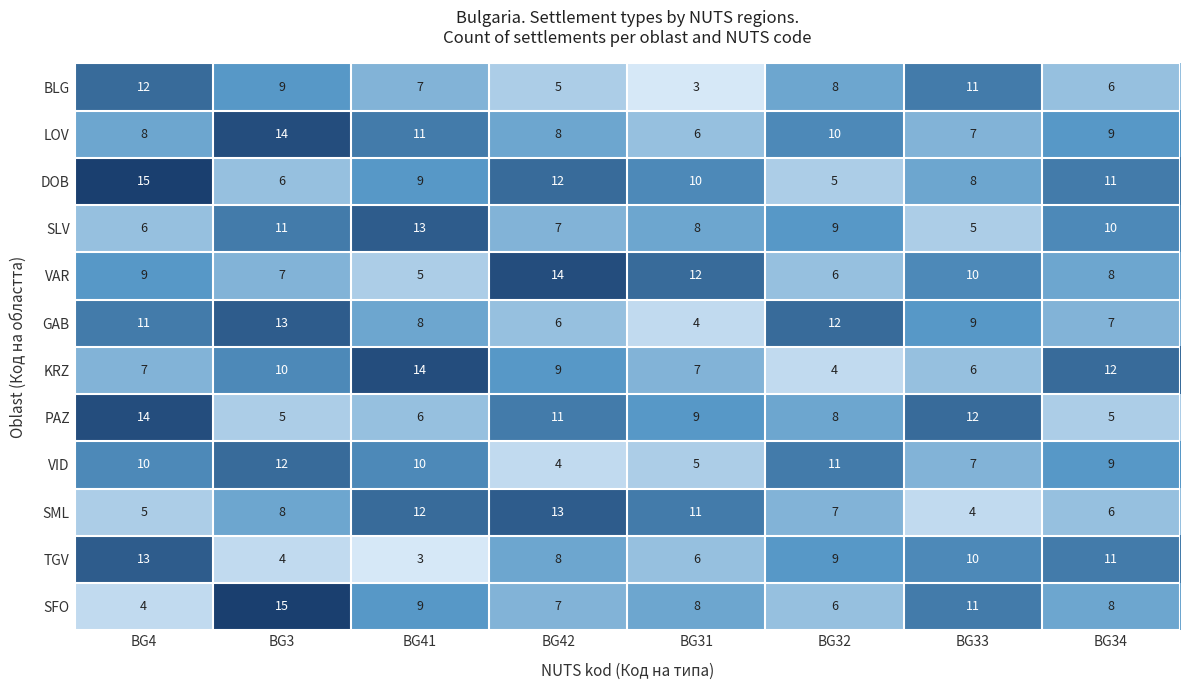

What is the minimum value for PAZ?

5